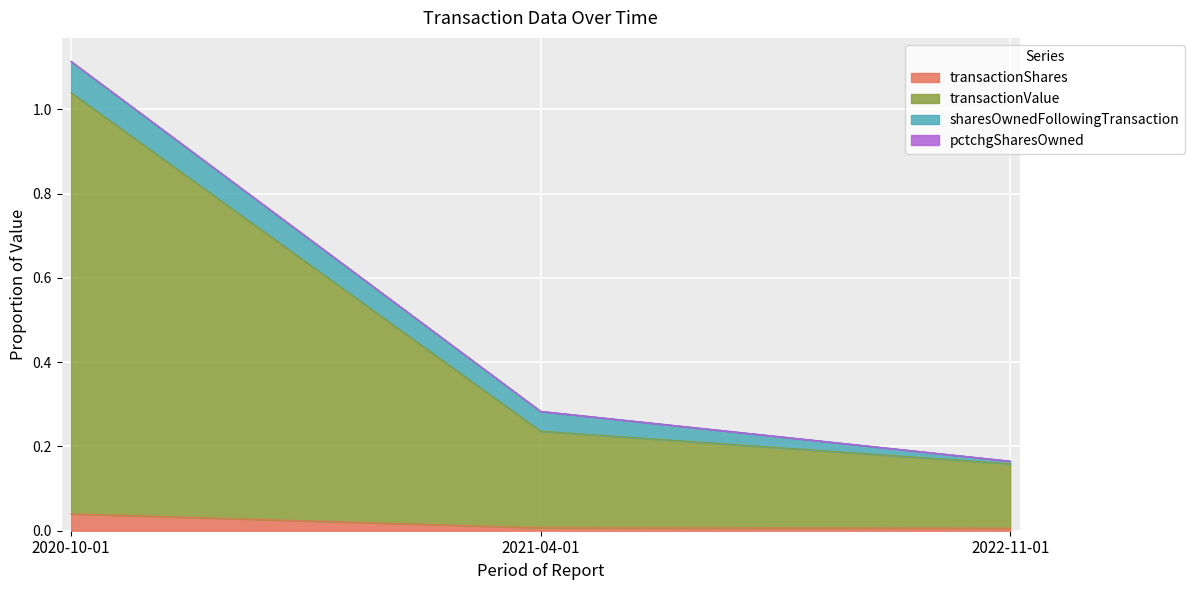

The pctchgSharesOwned series shows 0.2 at 2022-11-01. True or false?

True